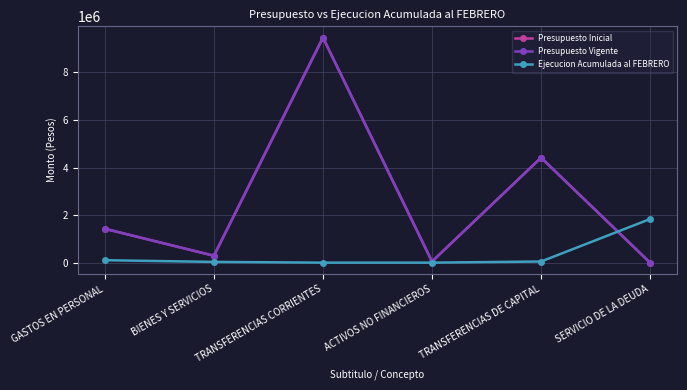

Does the chart have visible grid lines?

Yes